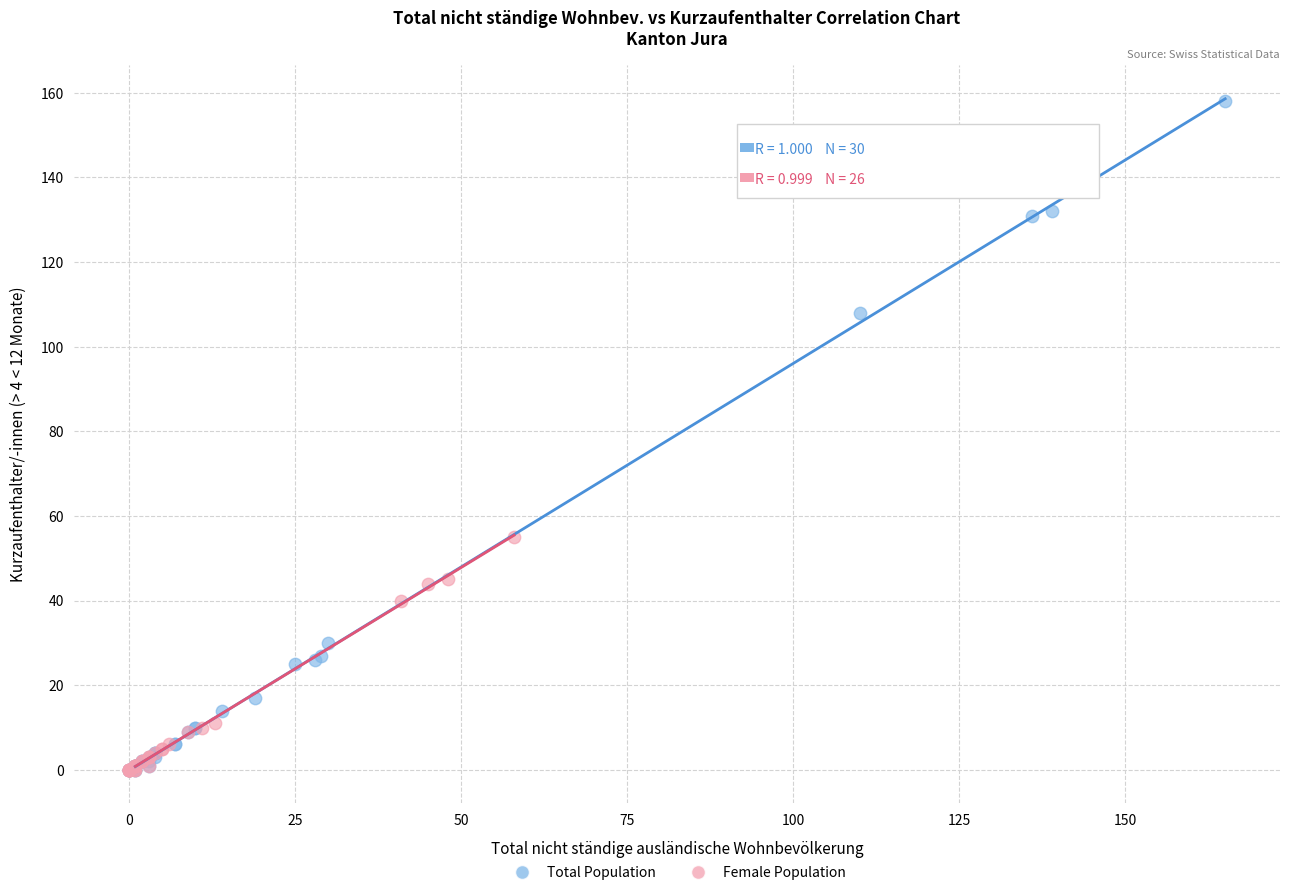

What are all the series names shown in the legend?

Total Population, Female Population